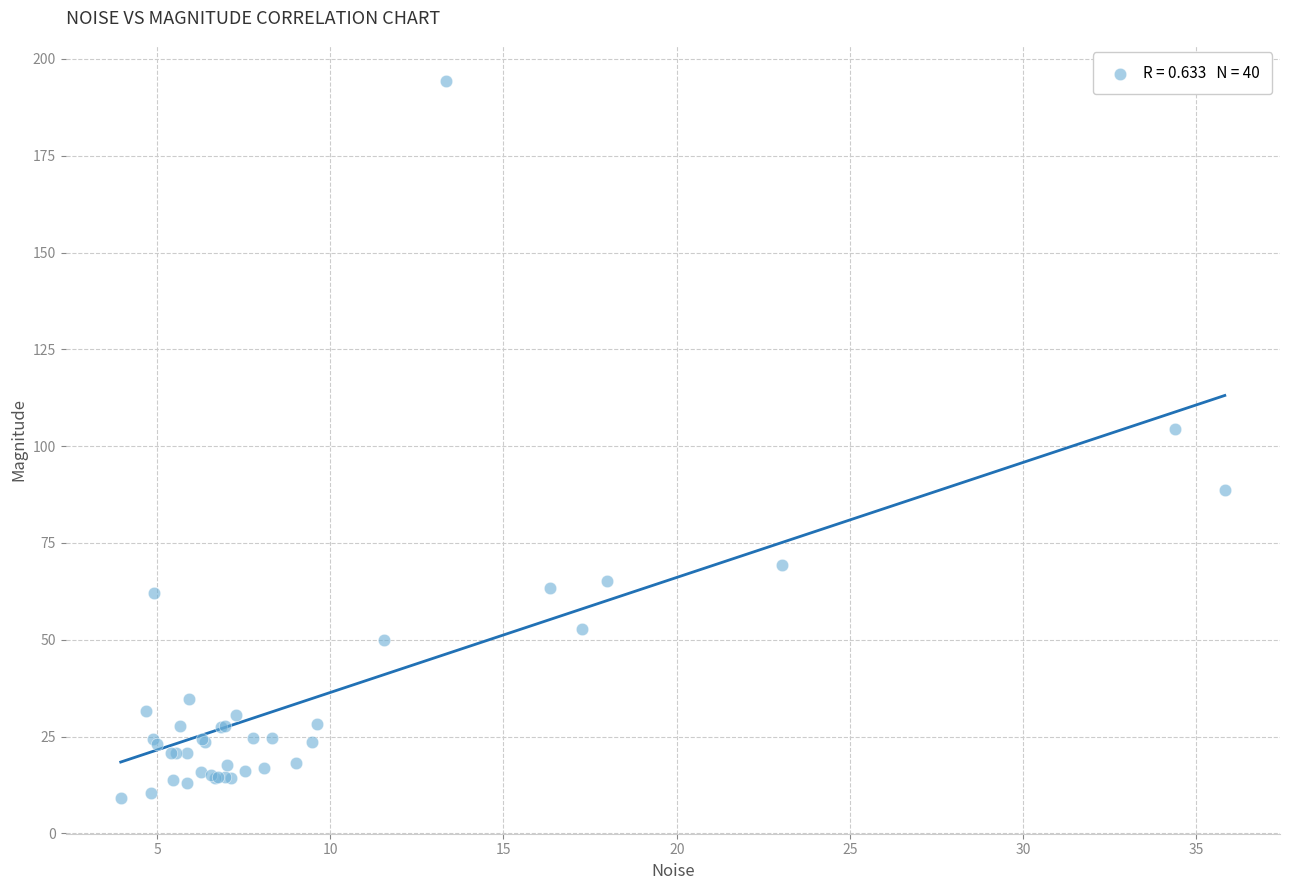

What Y value in the scatter plot is closest to 101?

104.4